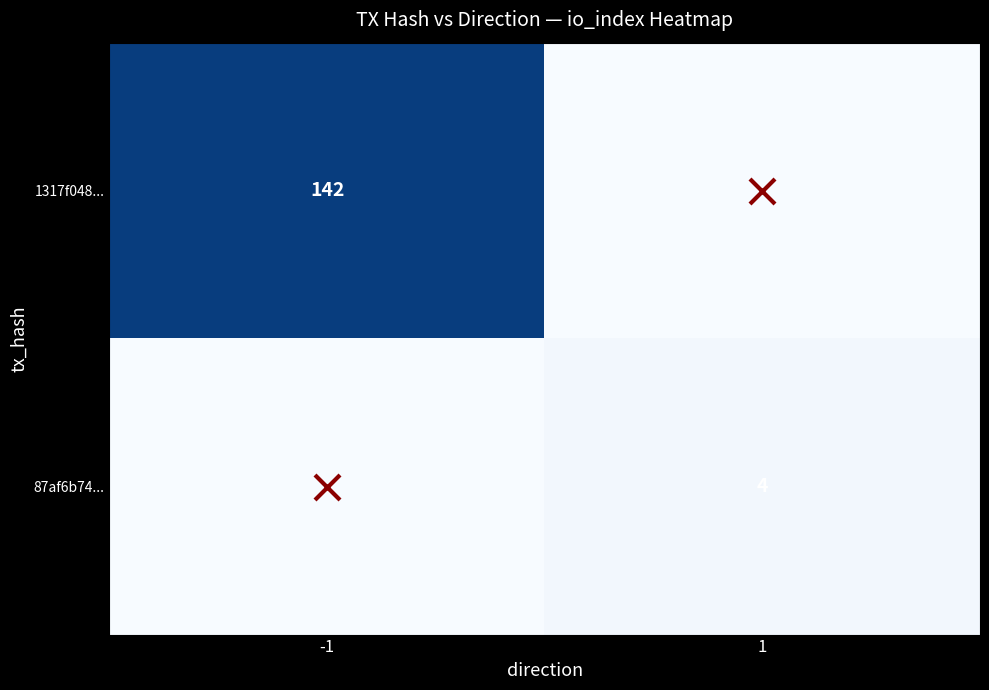

The value of 1317f048... at -1 is 142. True or false?

True